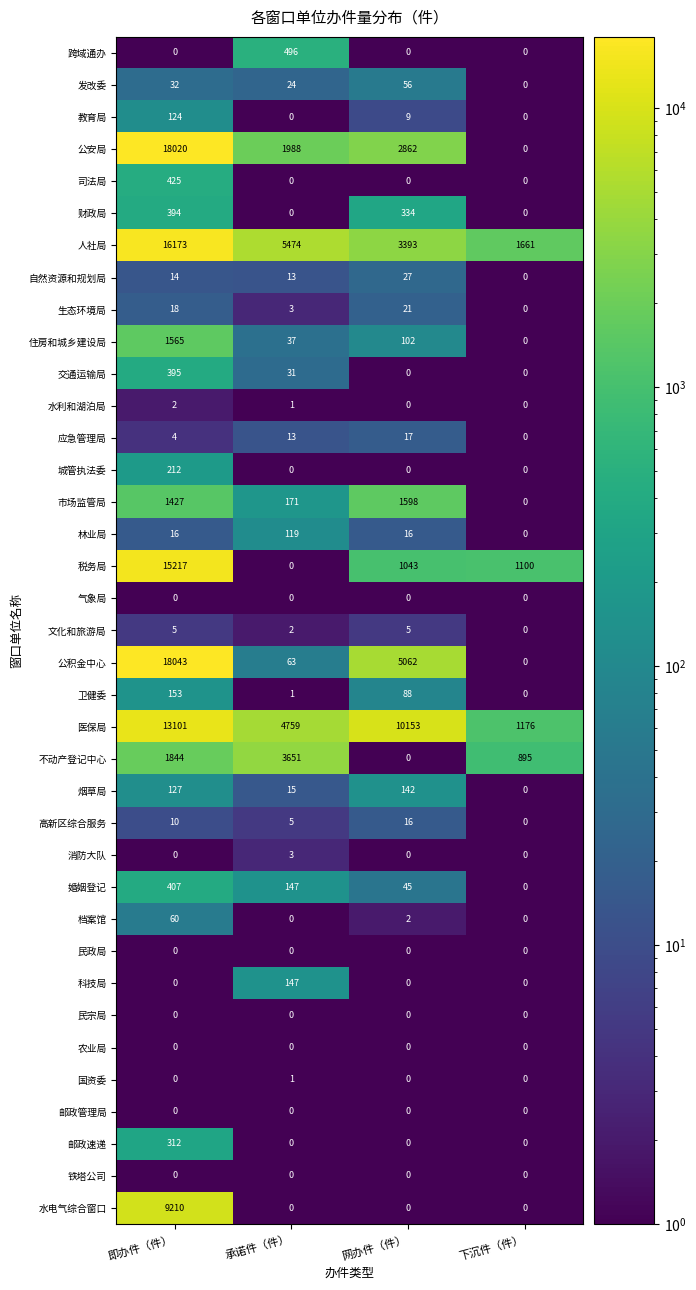

Between 承诺件（件） and 网办件（件）, which series saw the biggest shift?

医保局